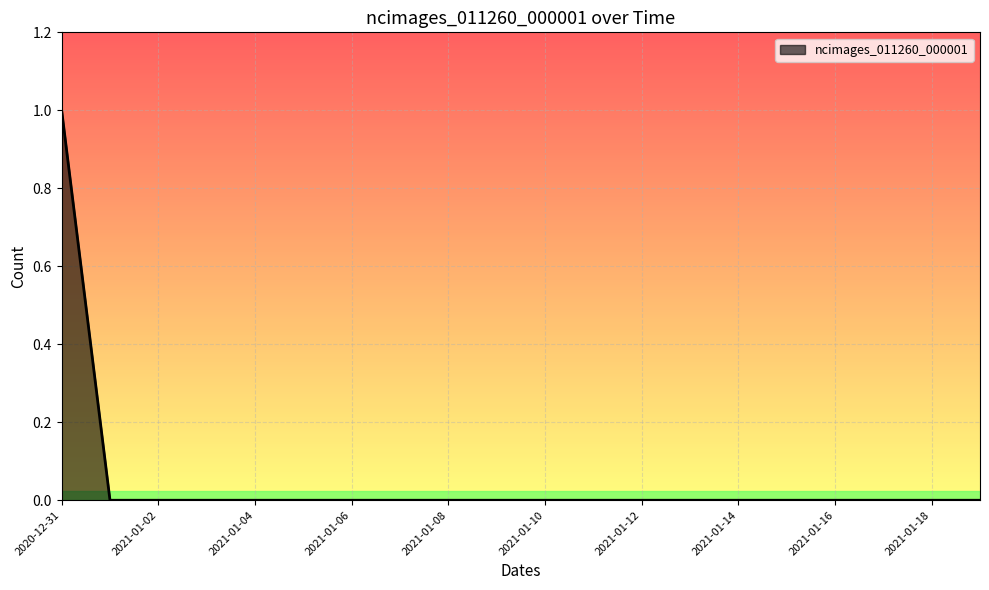

What is the difference between the maximum and minimum values?

1